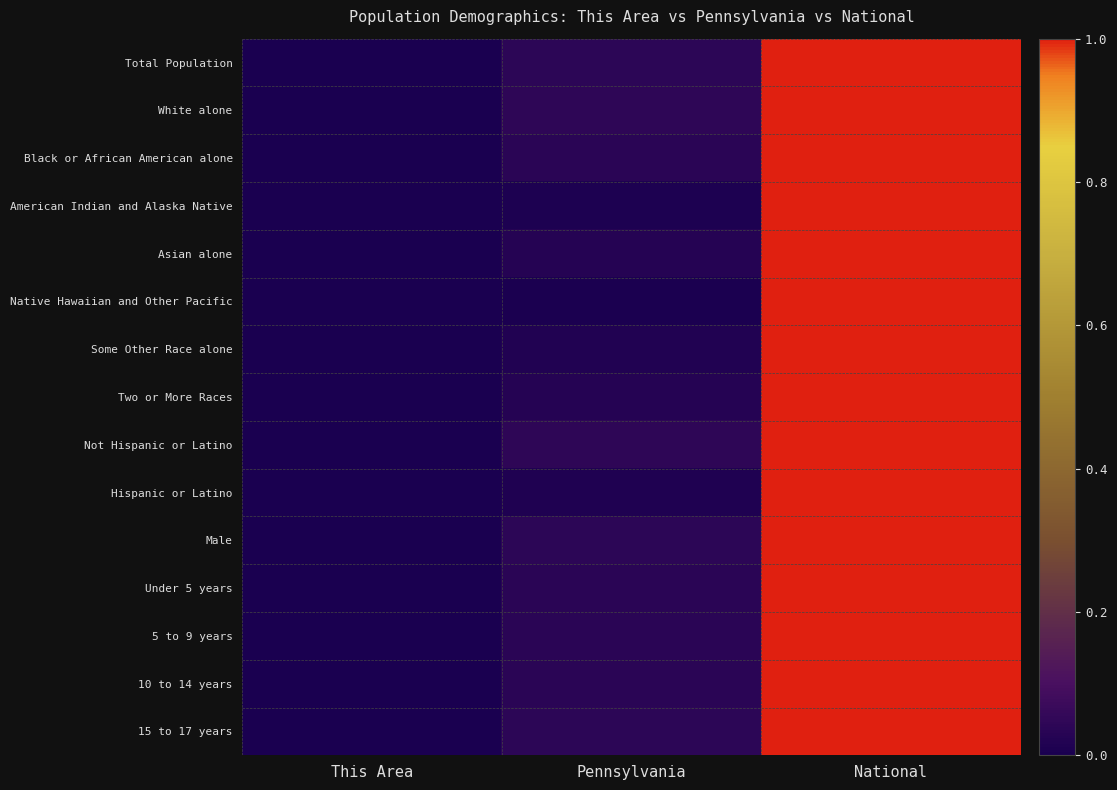

Reading left to right, list all the values displayed in this chart.

Total Population: This Area=0.0	Pennsylvania=0.0	National=1.0
White alone: This Area=0.0	Pennsylvania=0.0	National=1.0
Black or African American alone: This Area=0.0	Pennsylvania=0.0	National=1.0
American Indian and Alaska Native: This Area=0.0	Pennsylvania=0.0	National=1.0
Asian alone: This Area=0.0	Pennsylvania=0.0	National=1.0
Native Hawaiian and Other Pacific: This Area=0.0	Pennsylvania=0.0	National=1.0
Some Other Race alone: This Area=0.0	Pennsylvania=0.0	National=1.0
Two or More Races: This Area=0.0	Pennsylvania=0.0	National=1.0
Not Hispanic or Latino: This Area=0.0	Pennsylvania=0.0	National=1.0
Hispanic or Latino: This Area=0.0	Pennsylvania=0.0	National=1.0
Male: This Area=0.0	Pennsylvania=0.0	National=1.0
Under 5 years: This Area=0.0	Pennsylvania=0.0	National=1.0
5 to 9 years: This Area=0.0	Pennsylvania=0.0	National=1.0
10 to 14 years: This Area=0.0	Pennsylvania=0.0	National=1.0
15 to 17 years: This Area=0.0	Pennsylvania=0.0	National=1.0